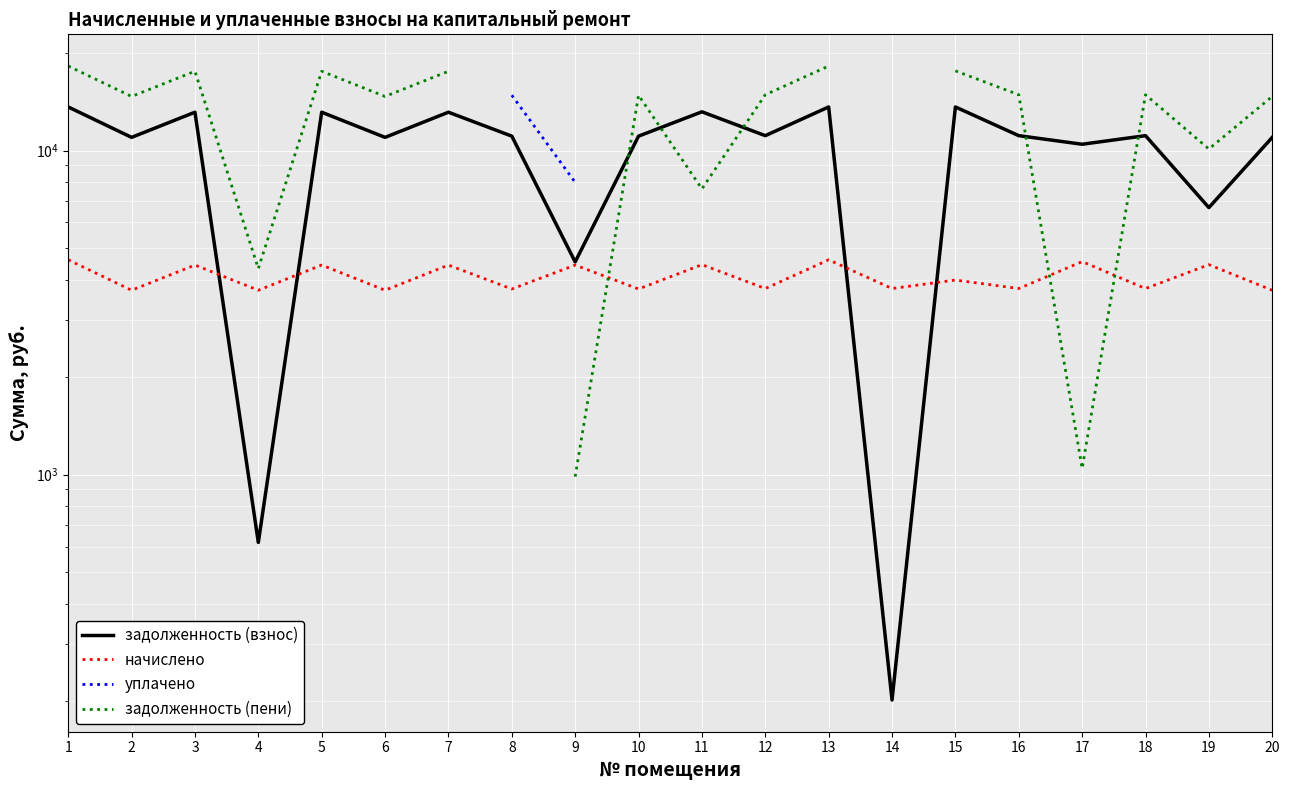

What value does the задолженность (пени) series have at 15?

17616.5